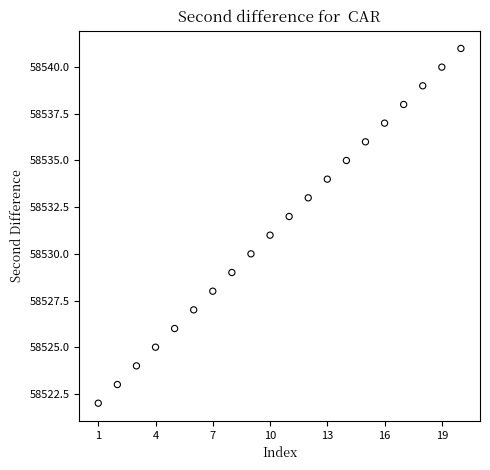

What is the range of Y values (max minus min)?

19